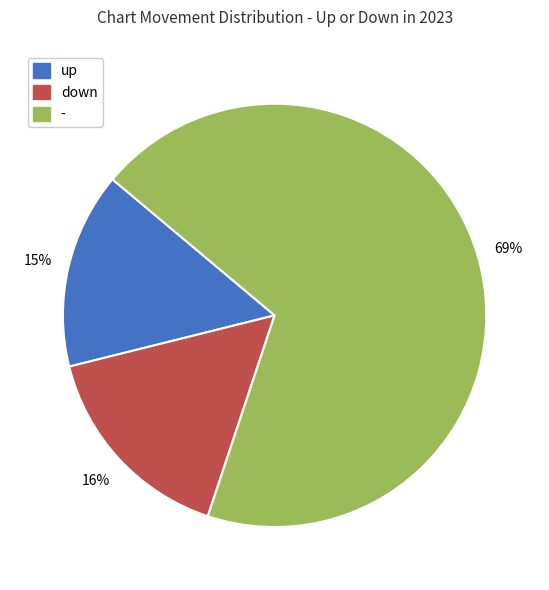

Count the number of slices in the pie.

3